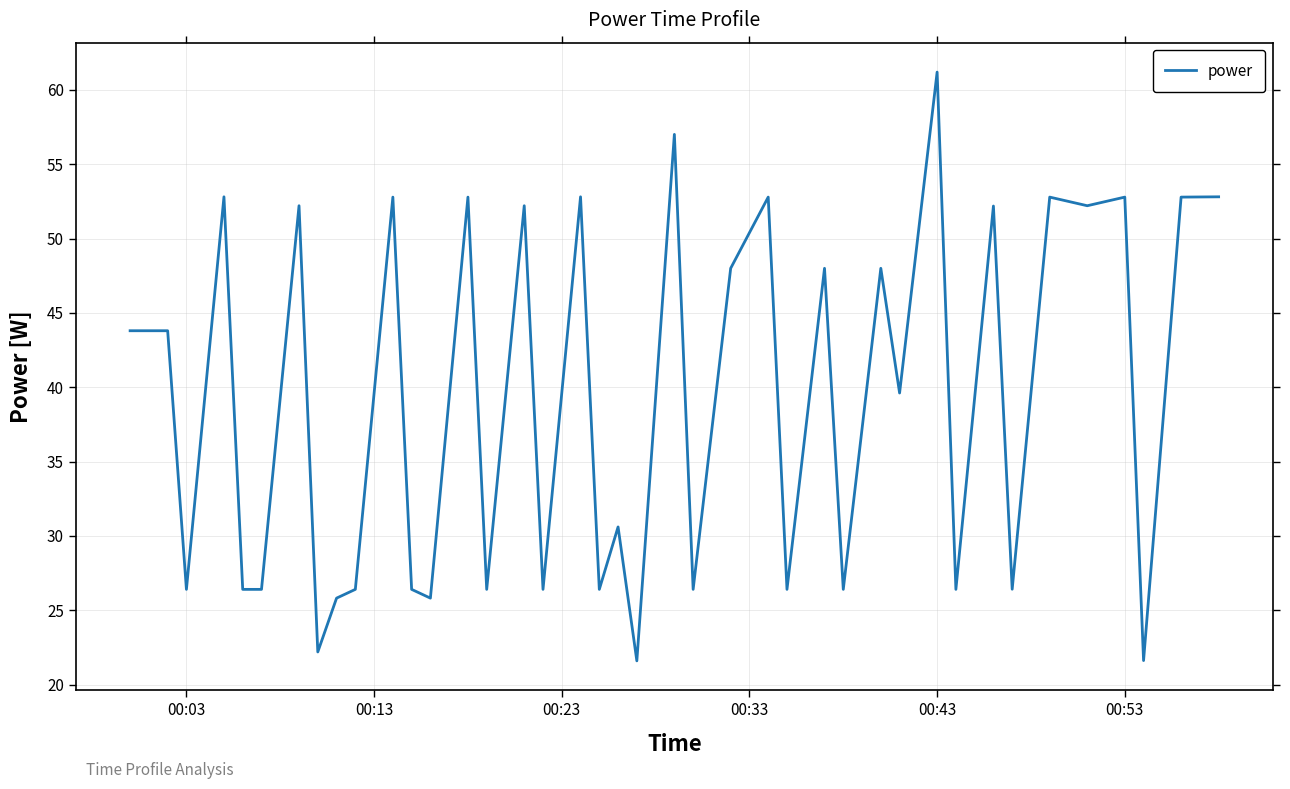

What is the maximum value shown in the chart?

61.2